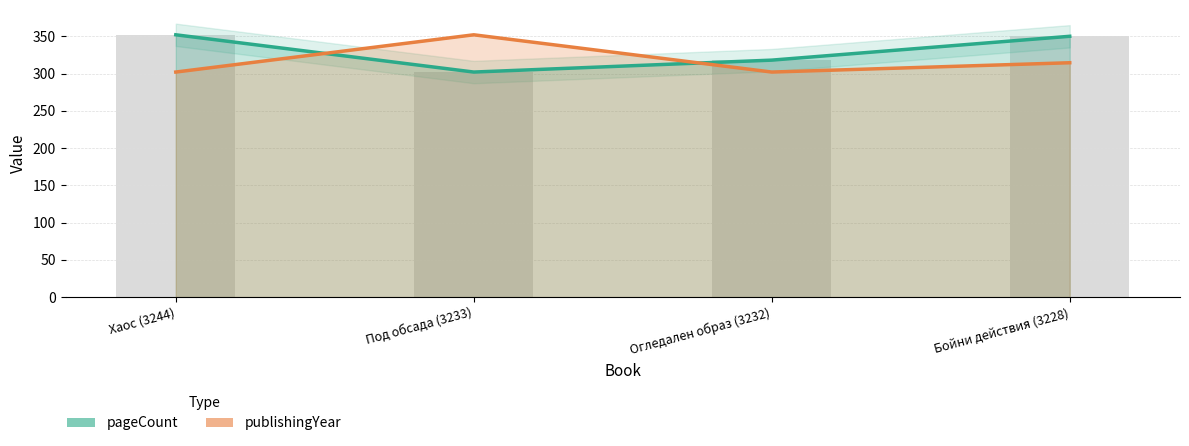

Rank the series at Под обсада (3233) from highest to lowest value.

publishingYear, pageCount